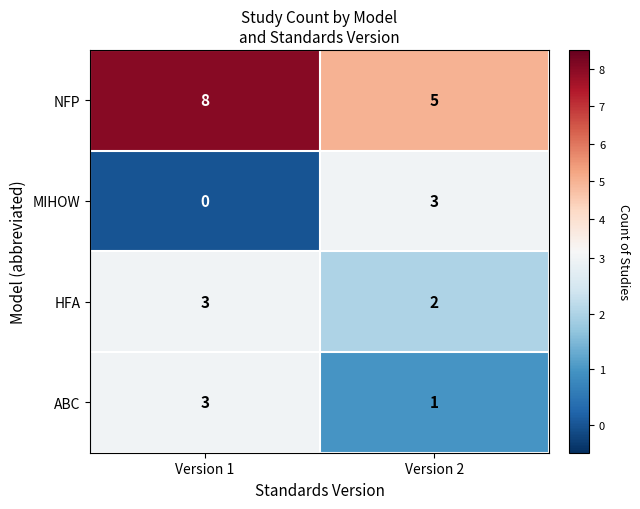

Reading left to right, what are all the values shown in this chart?

NFP: Version 1=8	Version 2=5
MIHOW: Version 1=0	Version 2=3
HFA: Version 1=3	Version 2=2
ABC: Version 1=3	Version 2=1